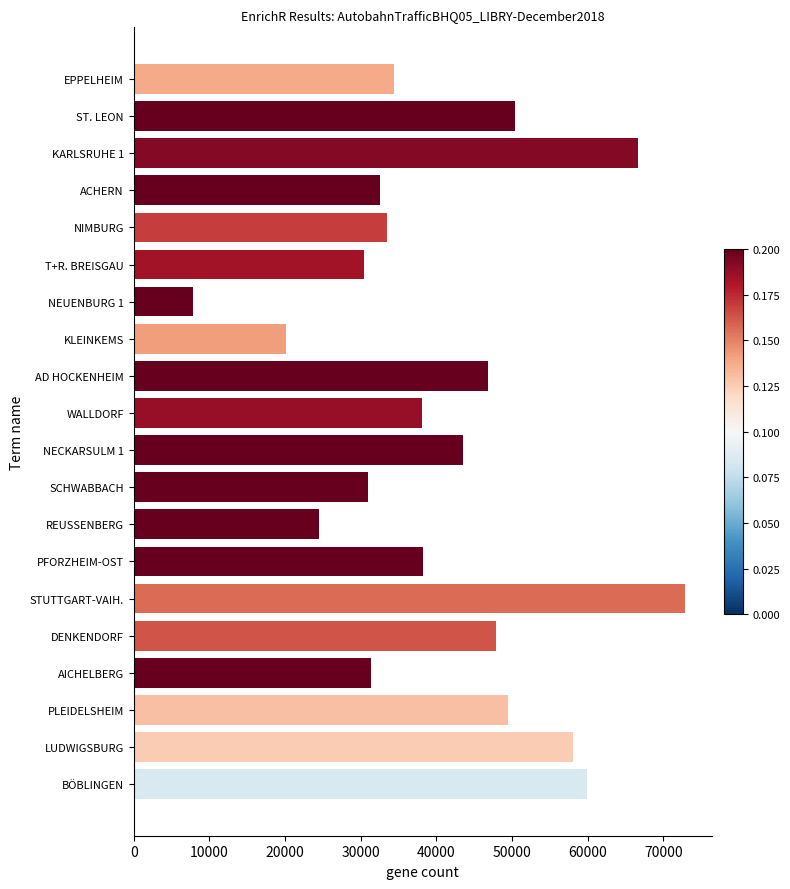

How many categories are shown in the chart?

20